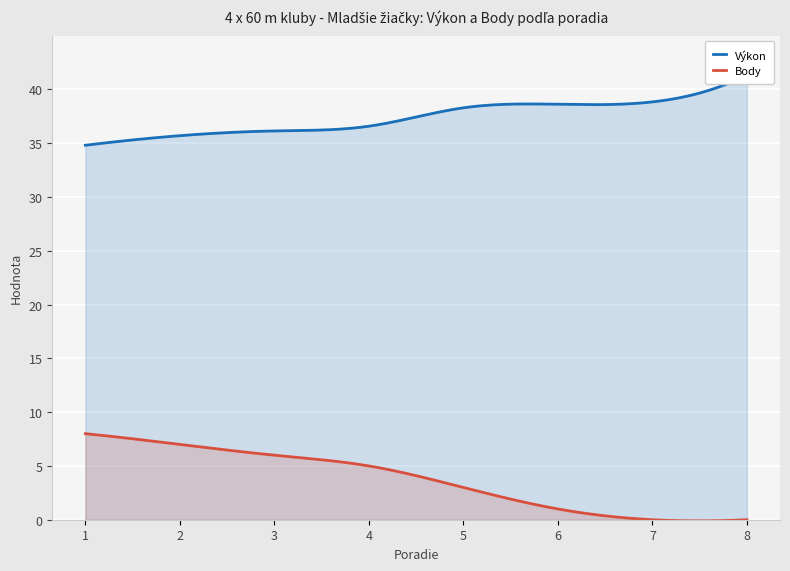

List the series in order of their overall mean, lowest first.

Body, Výkon